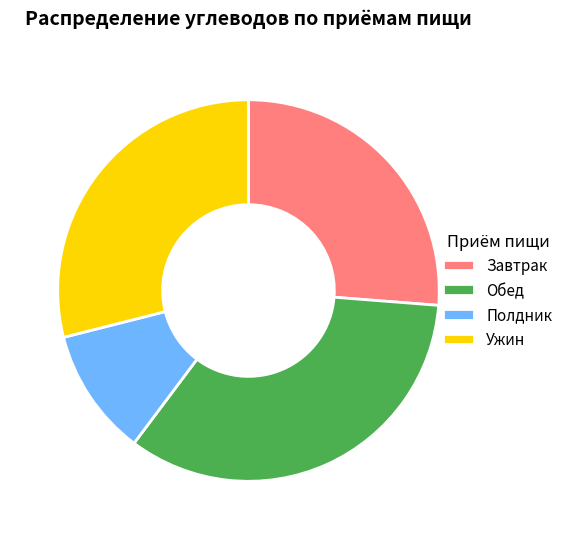

Is the sum of Обед and Ужин greater than half?

Yes